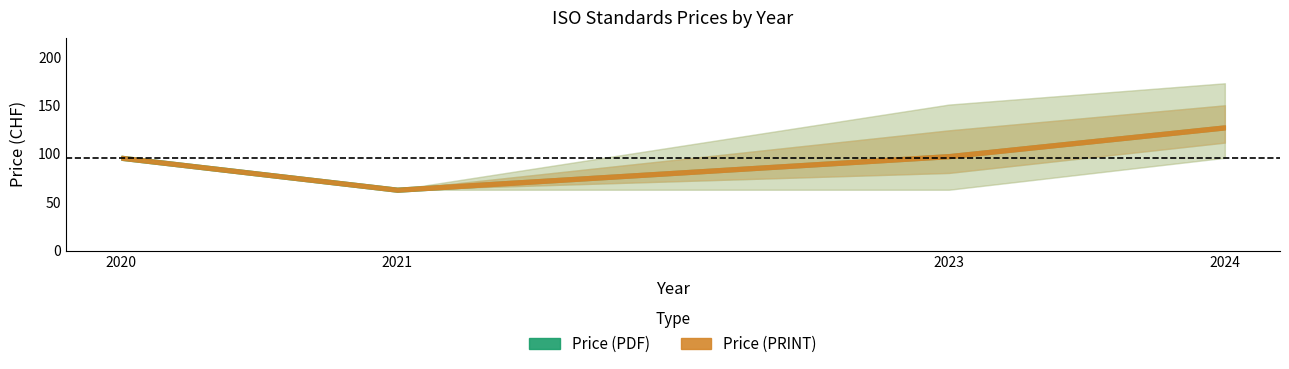

True or false: Price (PDF) and Price (PRINT) intersect in this chart.

False